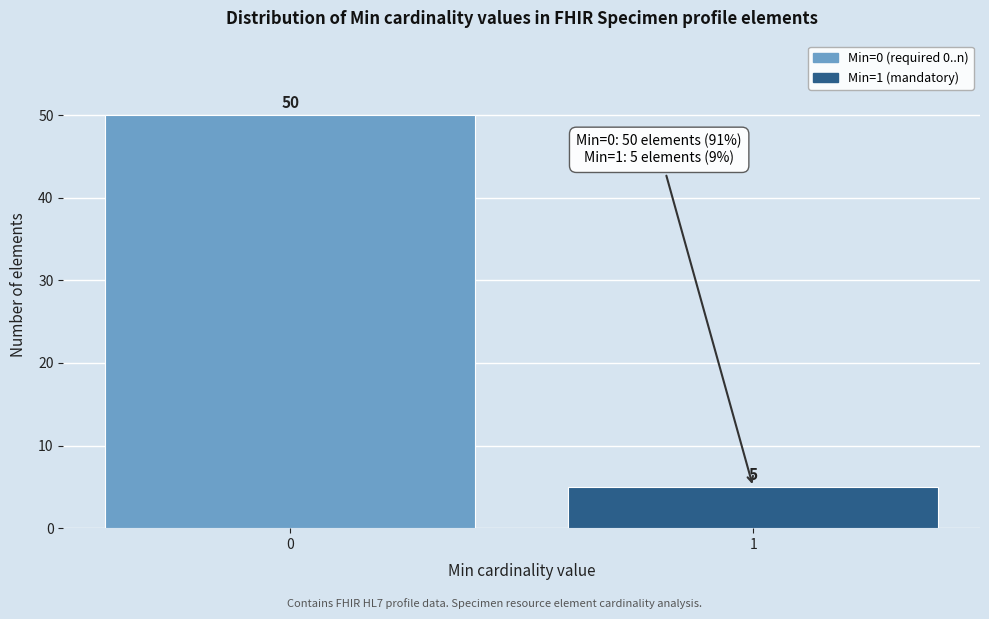

Reading left to right, what are all the values shown in this chart?

50	5